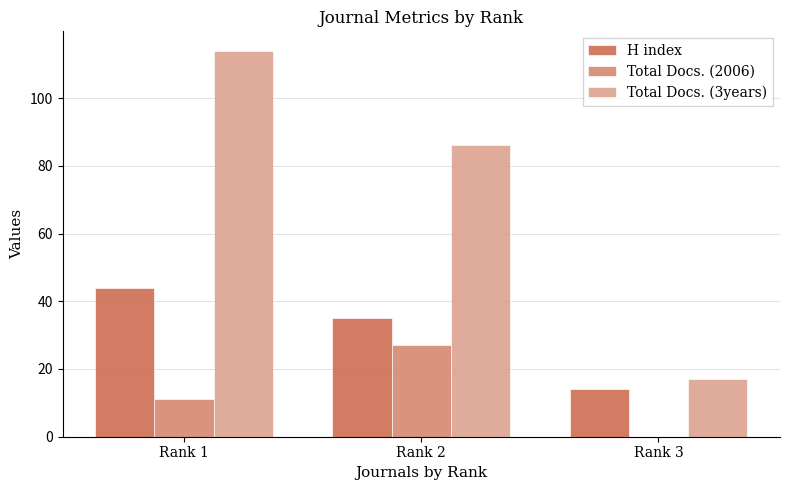

How many H index values are between 14 and 44?

3